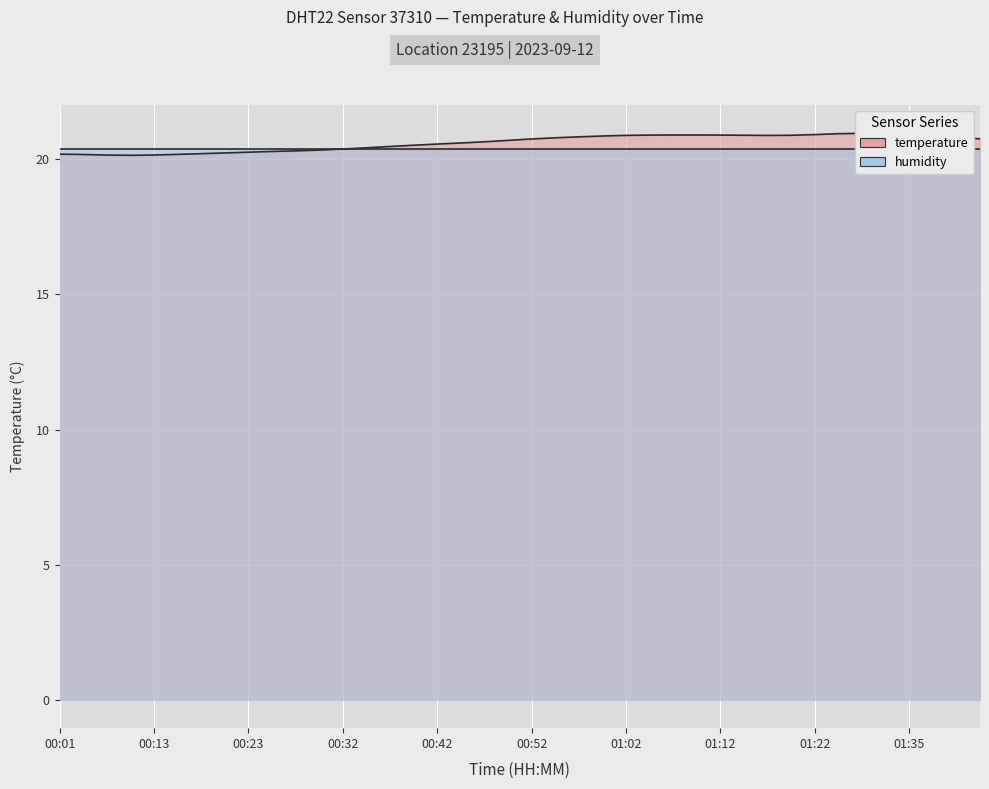

The chart shows a value of 20.9 at 01:09. True or false?

True